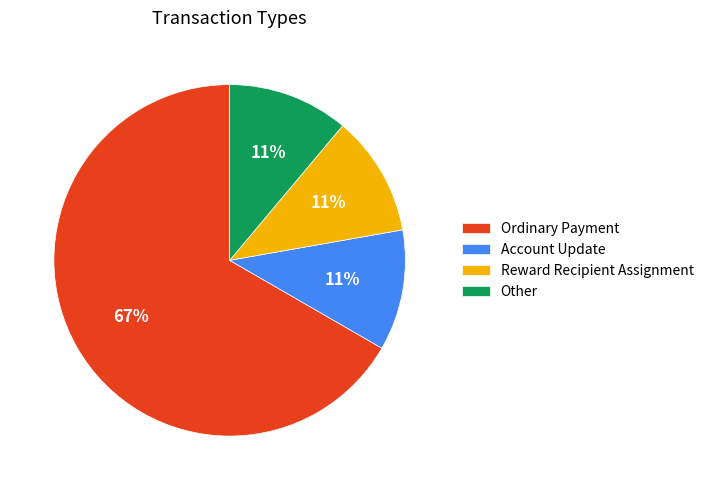

To the nearest percent, what percentage of the pie is Ordinary Payment?

67%